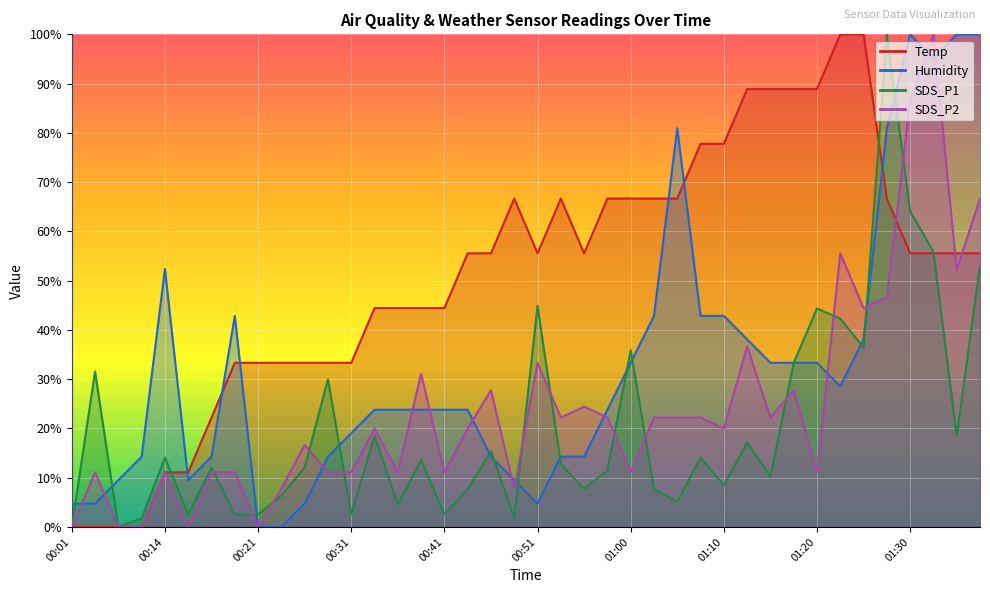

What is the sum of all SDS_P1 values?

805.9